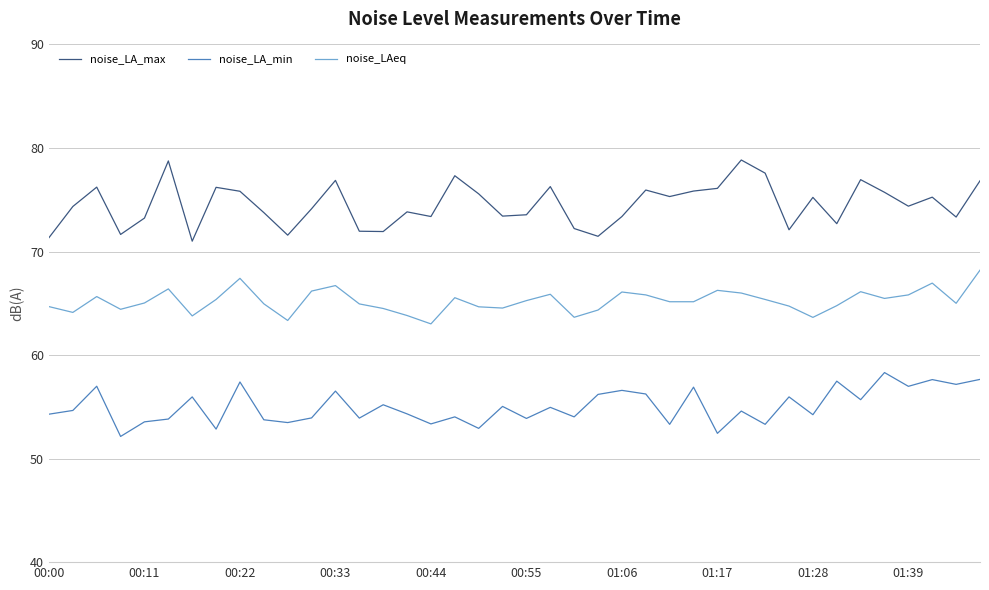

Which series has the largest total across all categories?

noise_LA_max